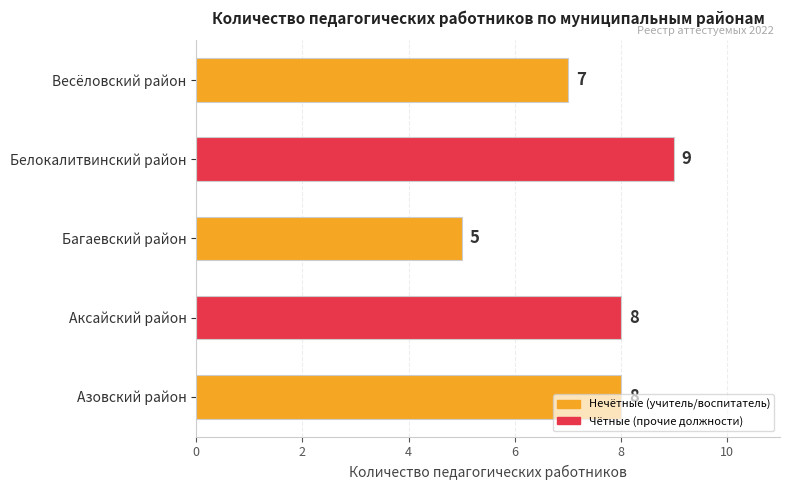

The value at Белокалитвинский район is 13. True or false?

False